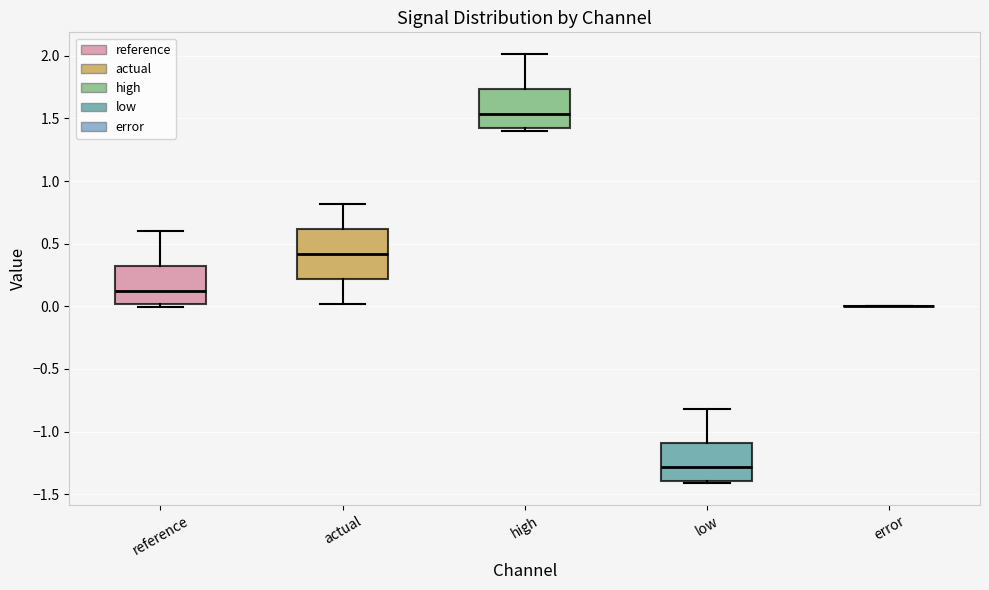

Where is the upper edge of the box for low on the y-axis? The values are not printed on the chart, so give them approximately, as read against the axis.

-1.10